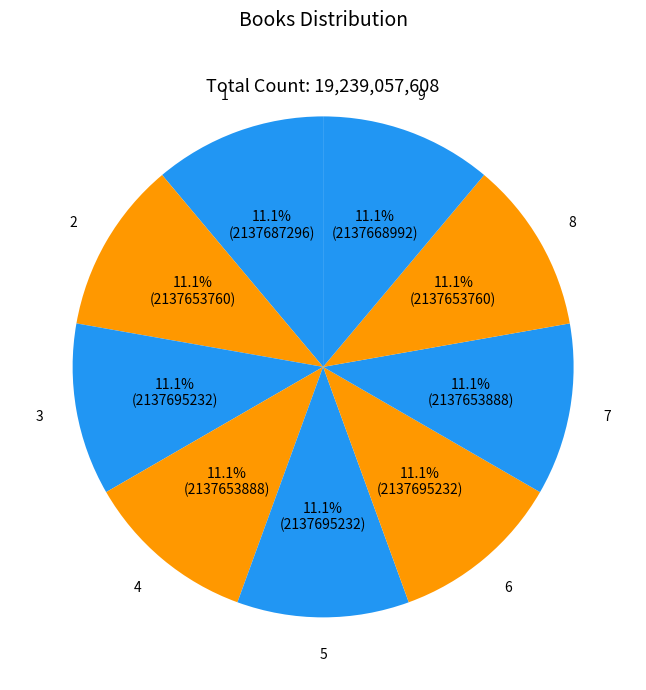

Count the number of slices in the pie.

9